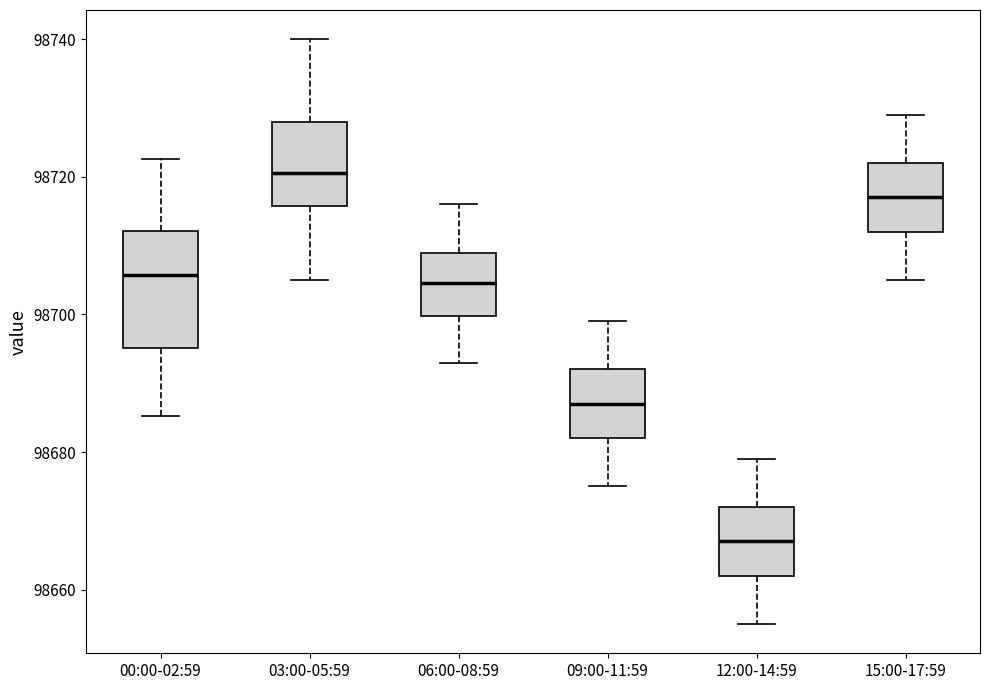

Reading left to right, transcribe this box plot: for each box, give where its median line is, the range the box spans, and where its two whiskers end, as read against the y-axis. The values are not printed on the chart, so give them approximately, as read against the axis.

00:00-02:59: median 98706, box 98696 to 98712, whiskers 98686 to 98722
03:00-05:59: median 98720, box 98716 to 98728, whiskers 98706 to 98740
06:00-08:59: median 98704, box 98700 to 98710, whiskers 98694 to 98716
09:00-11:59: median 98688, box 98682 to 98692, whiskers 98676 to 98700
12:00-14:59: median 98668, box 98662 to 98672, whiskers 98656 to 98680
15:00-17:59: median 98718, box 98712 to 98722, whiskers 98706 to 98730